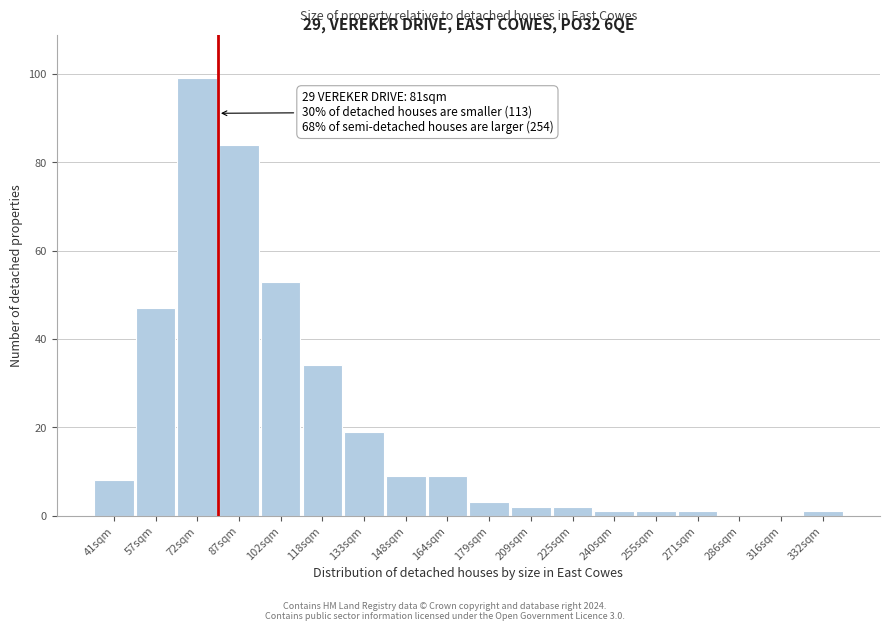

Reading left to right, list all the values displayed in this chart.

41sqm=8	57sqm=47	72sqm=99	87sqm=84	102sqm=53	118sqm=34	133sqm=19	148sqm=9	164sqm=9	179sqm=3	209sqm=2	225sqm=2	240sqm=1	255sqm=1	271sqm=1	286sqm=0	316sqm=0	332sqm=1